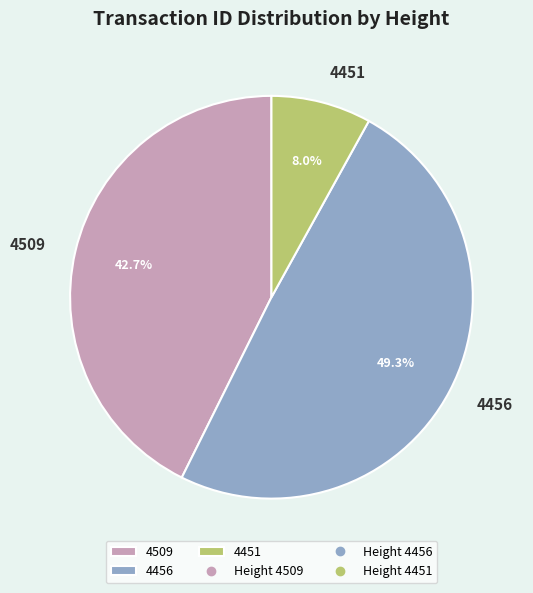

To the nearest percent, what percentage of the pie is 4509?

43%